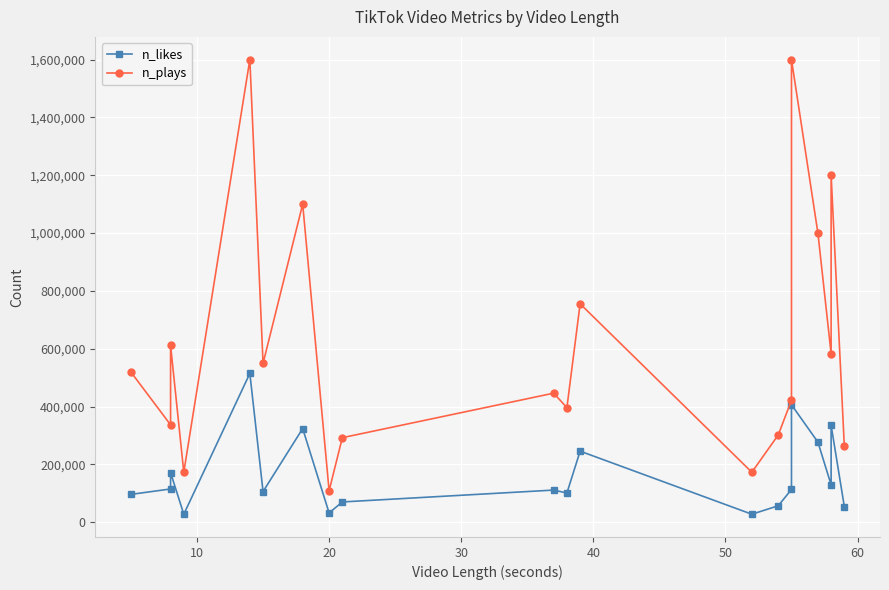

How many data points in n_likes are above 113300?

9